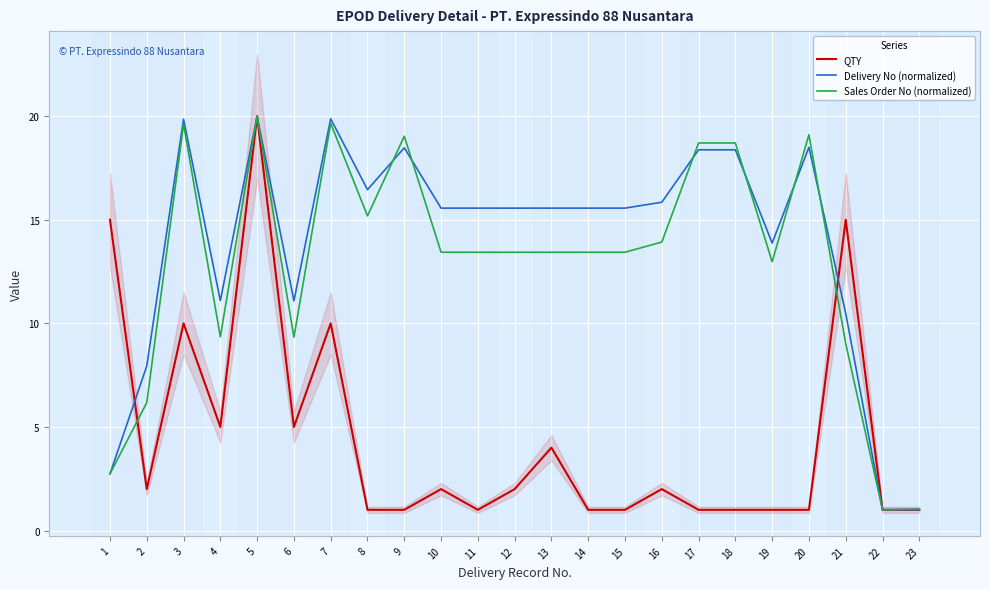

What is the total value across all series at 6?

25.4